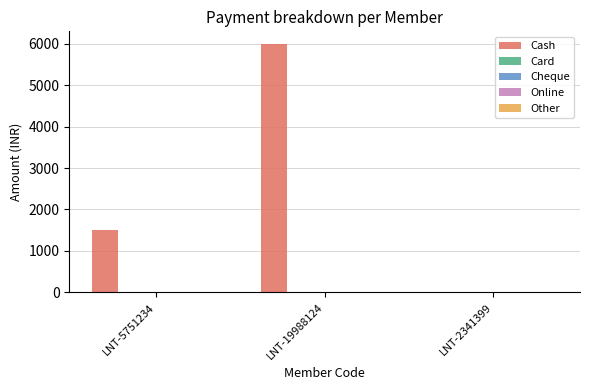

Are the bars horizontal?

No